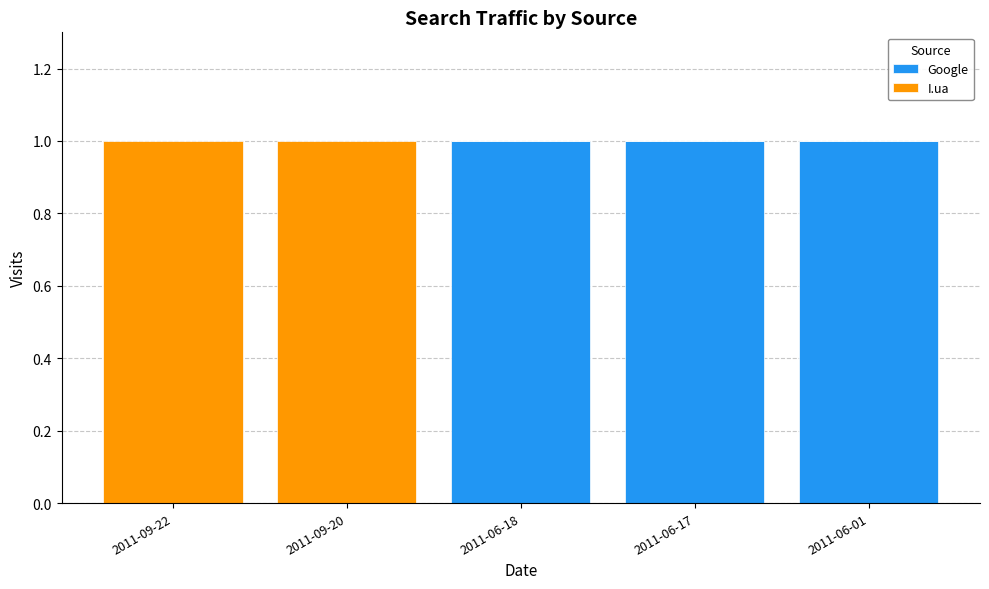

What is the sum of all Google values?

3